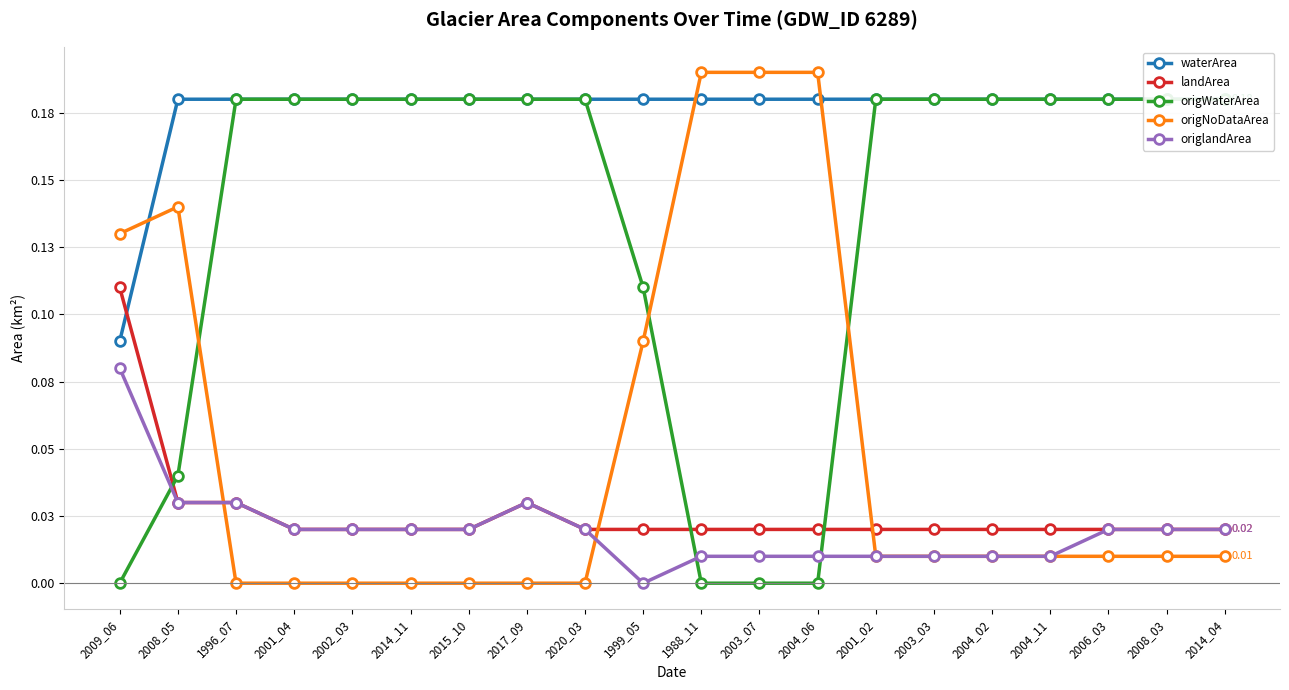

The origNoDataArea series shows 0.0 at 2006_03. True or false?

False